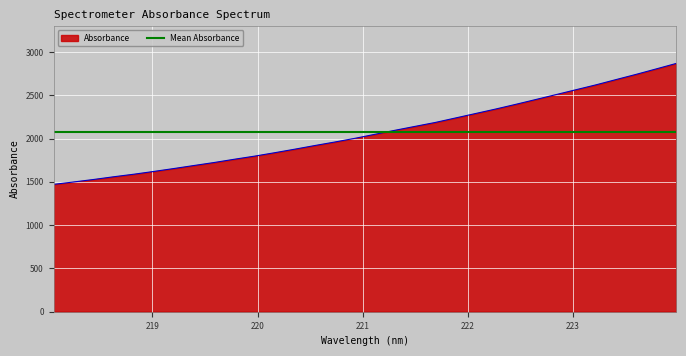

What is the sum of all values?

66452.0